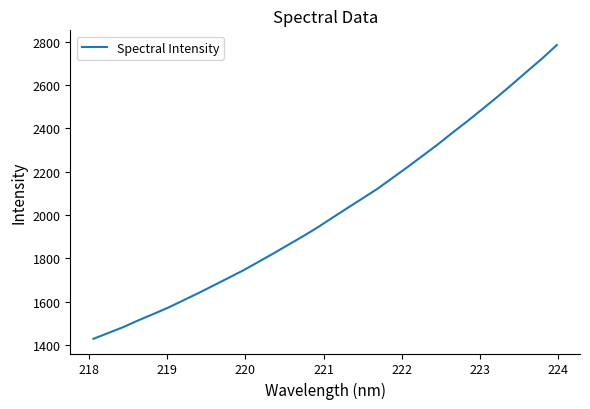

What is the difference between the maximum and minimum values?

1356.6